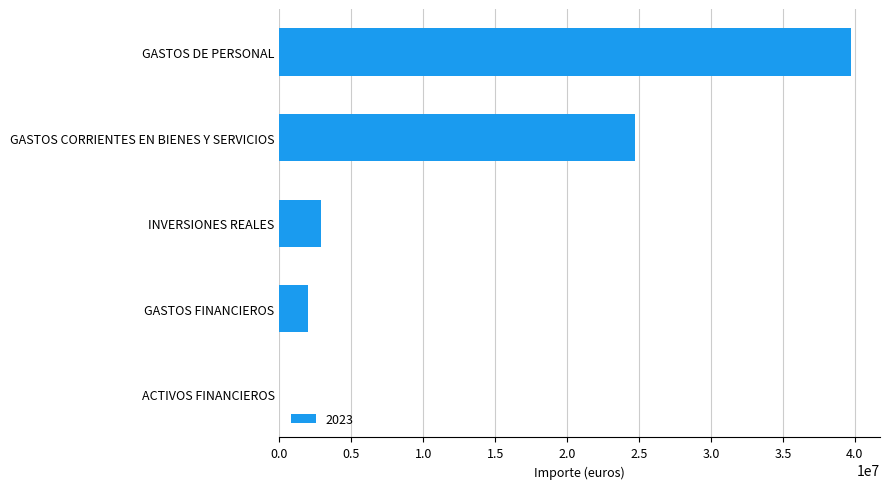

Which has a higher value, GASTOS FINANCIEROS or GASTOS CORRIENTES EN BIENES Y SERVICIOS?

GASTOS CORRIENTES EN BIENES Y SERVICIOS